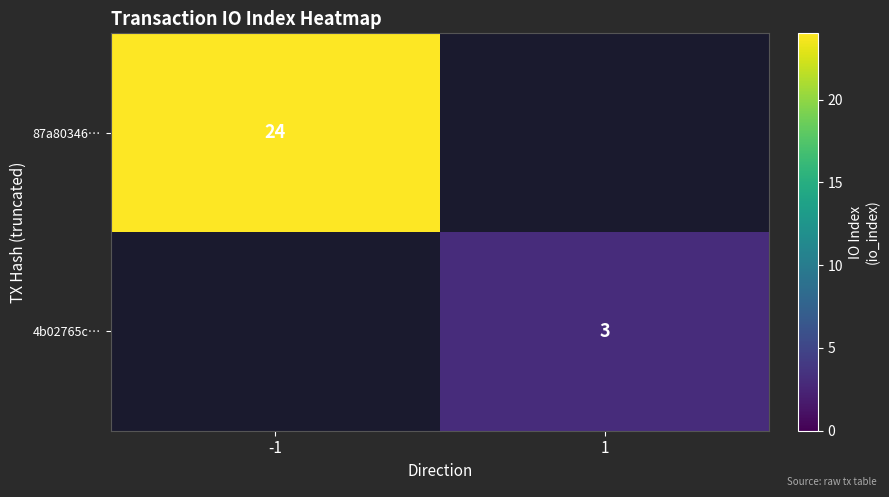

Count the number of categories in the chart.

2